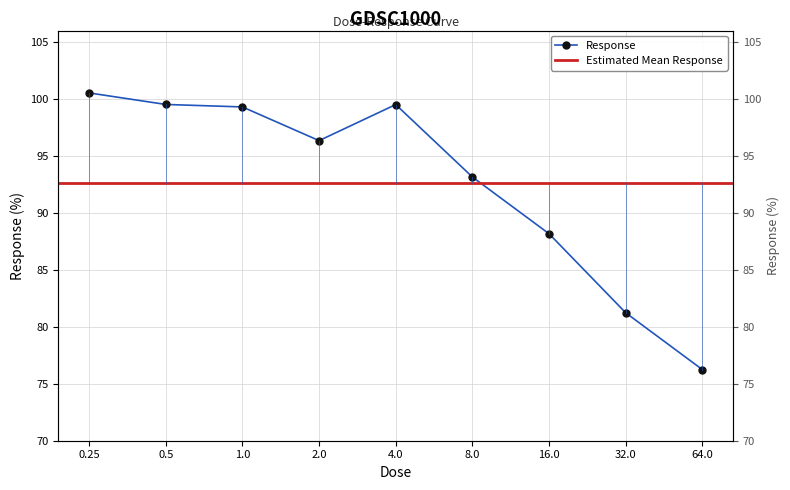

What is the sum of all values?

834.0